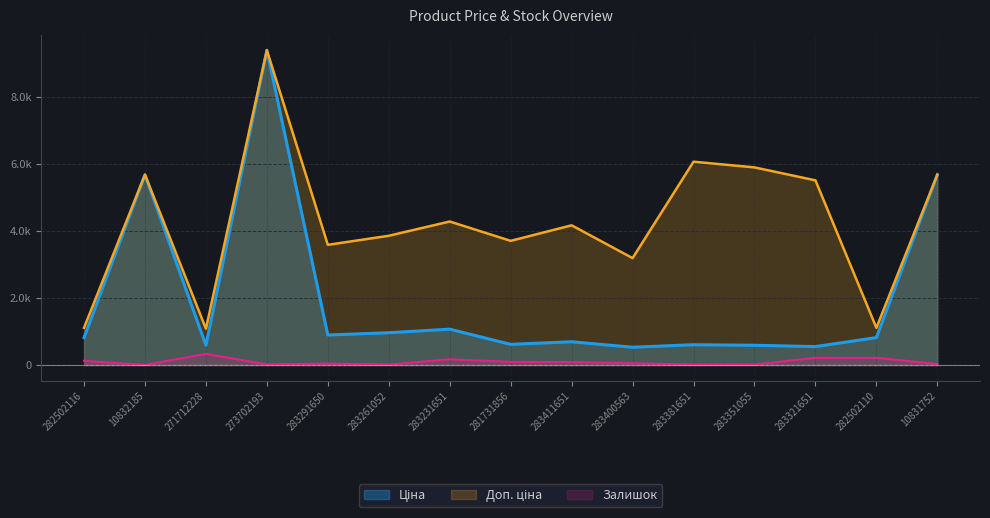

What is the greatest value displayed?

9384.0